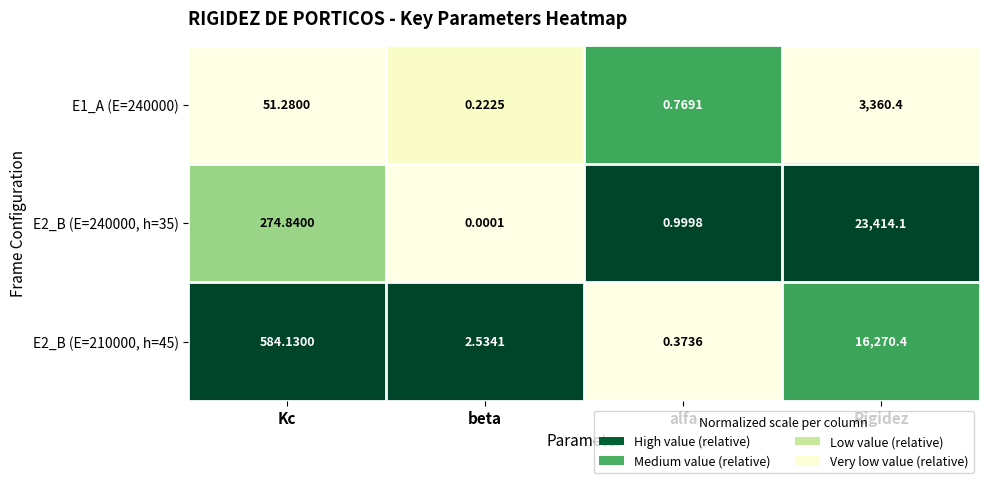

Is the value of E1_A (E=240000) at beta greater than the value of E2_B (E=210000, h=45) at Kc?

No